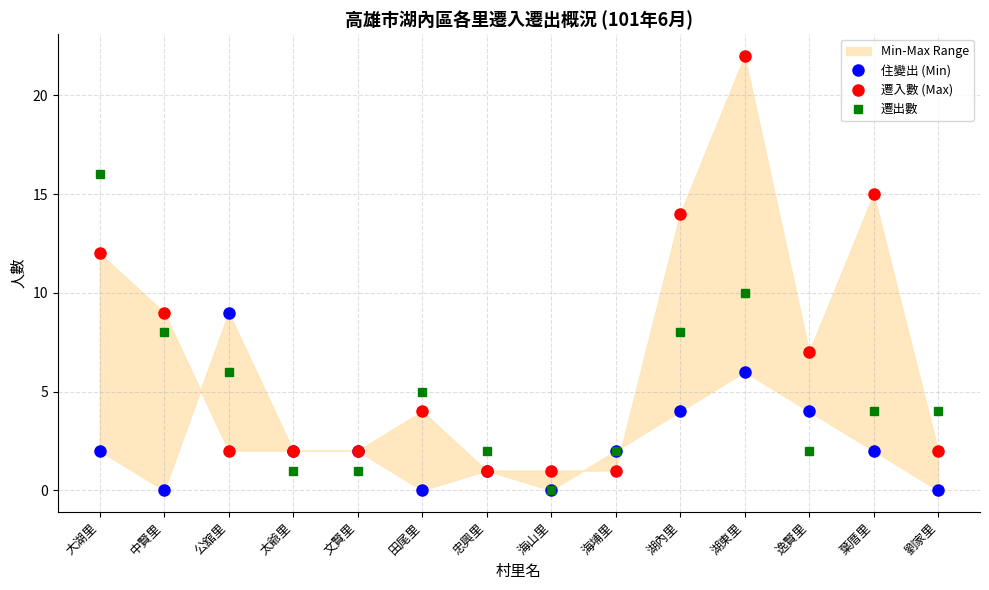

How many values in the 住變出 (Min) series exceed 2?

4